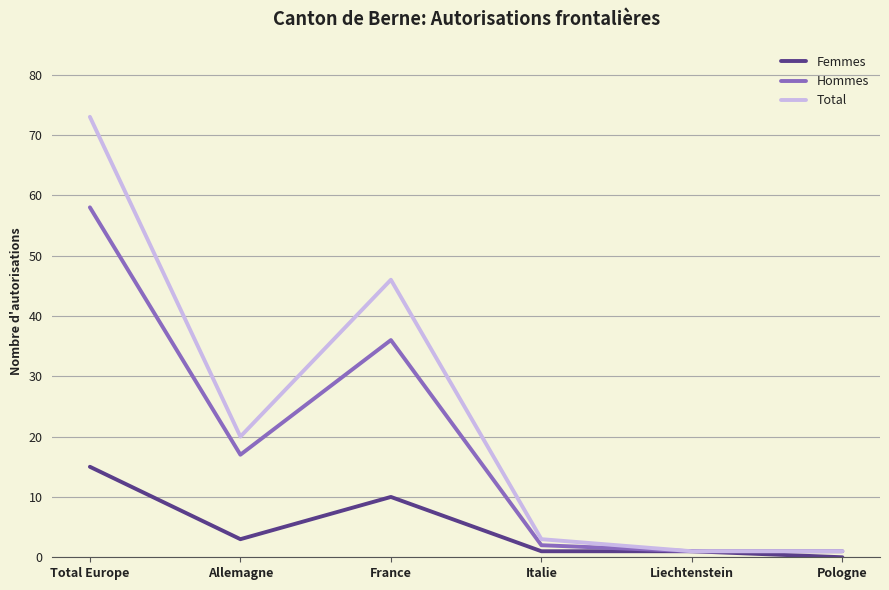

List the series in order of their overall mean, highest first.

Total, Hommes, Femmes